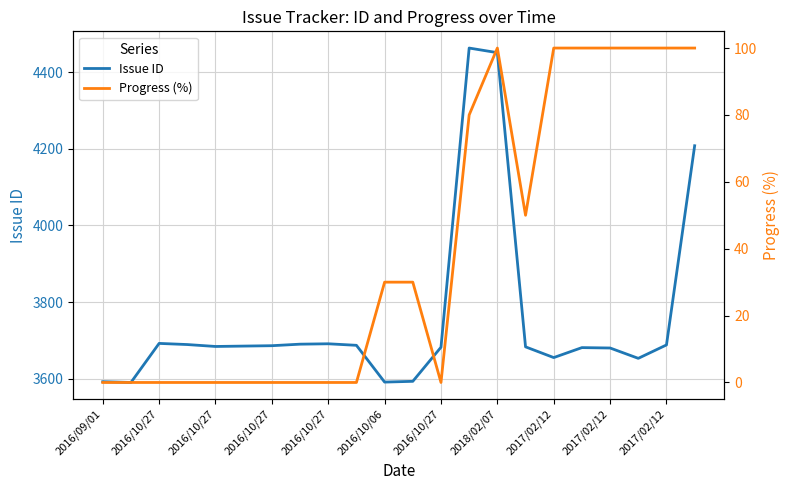

Where does the Progress (%) series first go above 30?

13